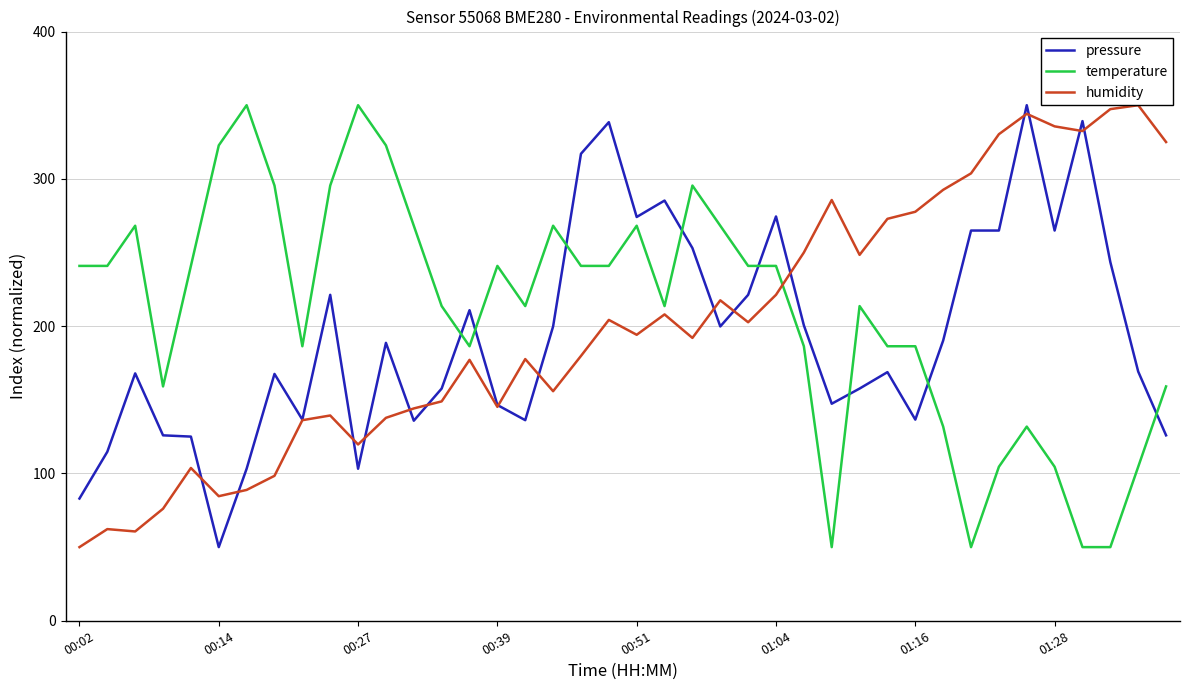

Which series ends up on top after the final intersection of temperature and pressure?

temperature